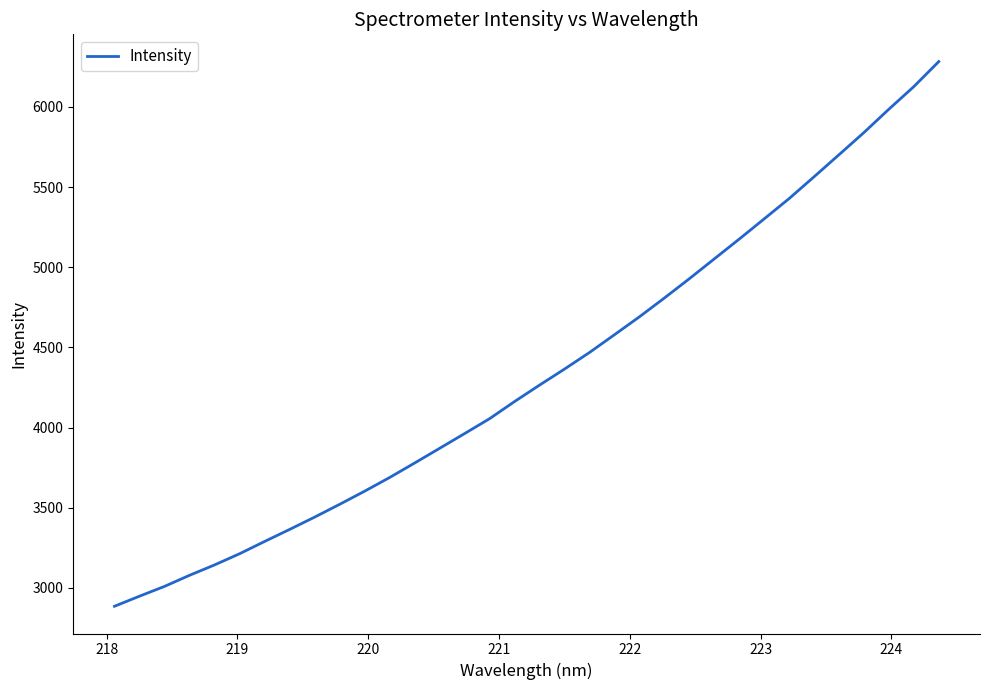

What is the maximum value shown in the chart?

6282.4